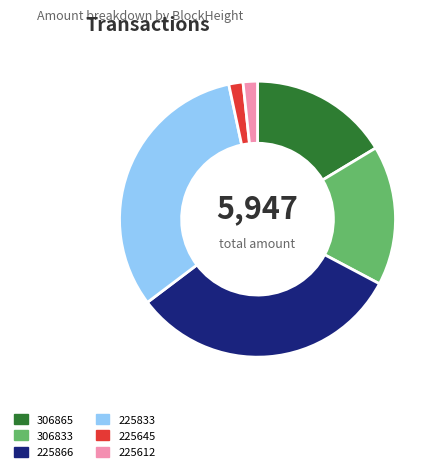

Which has a higher value, 225866 or 225612?

225866